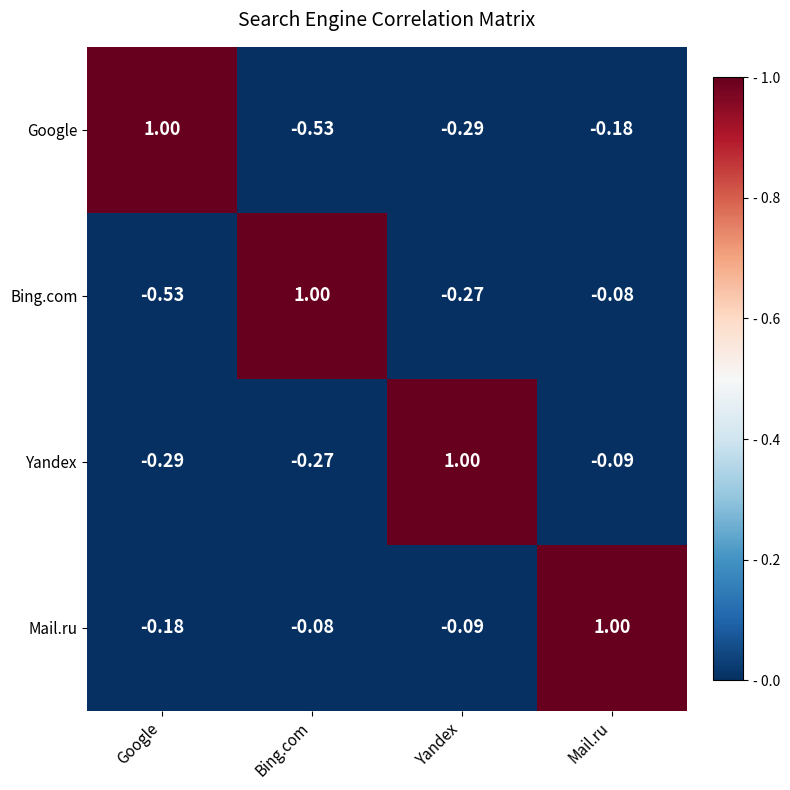

At which label does Bing.com reach its peak?

Bing.com